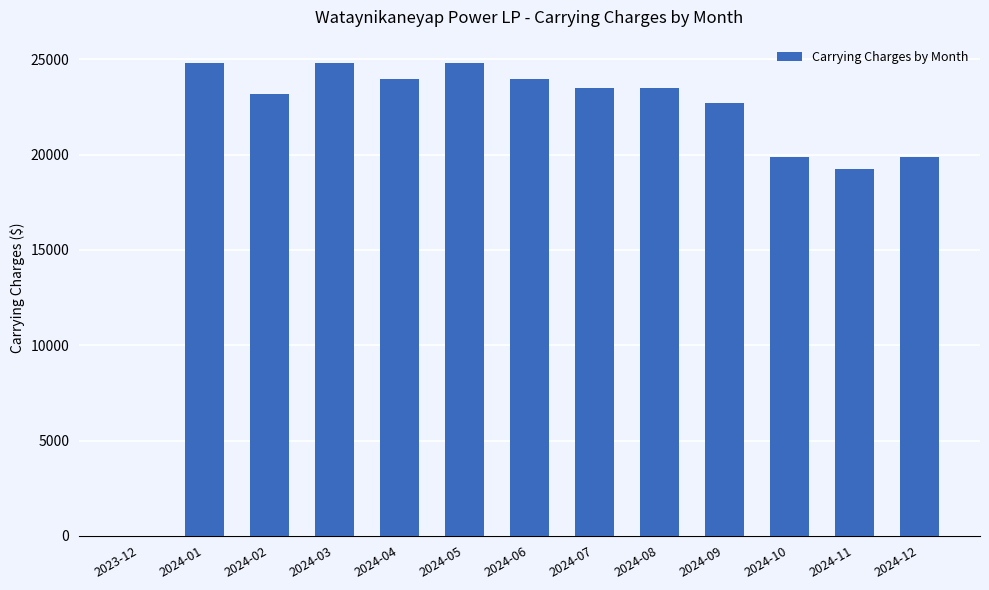

What is the greatest value displayed?

24785.5